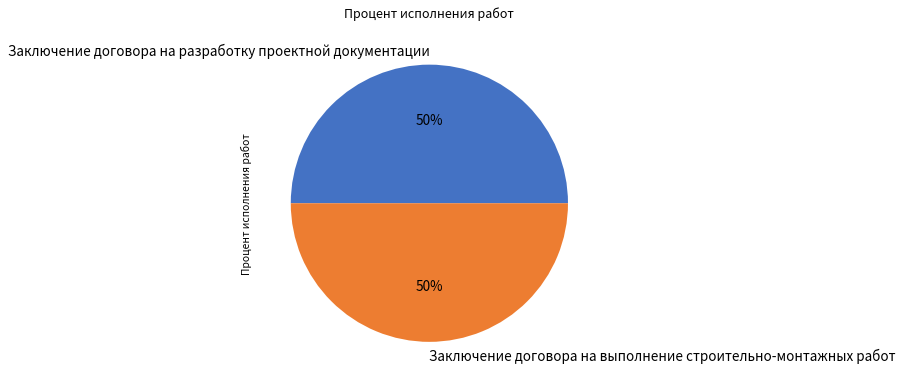

What percentage is the Заключение договора на разработку проектной документации slice, to the nearest percent?

50%